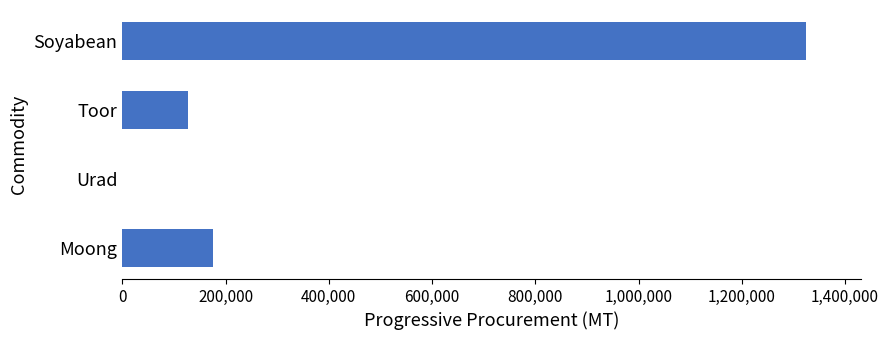

What is the sum of the values at Soyabean and Toor?

1452808.7